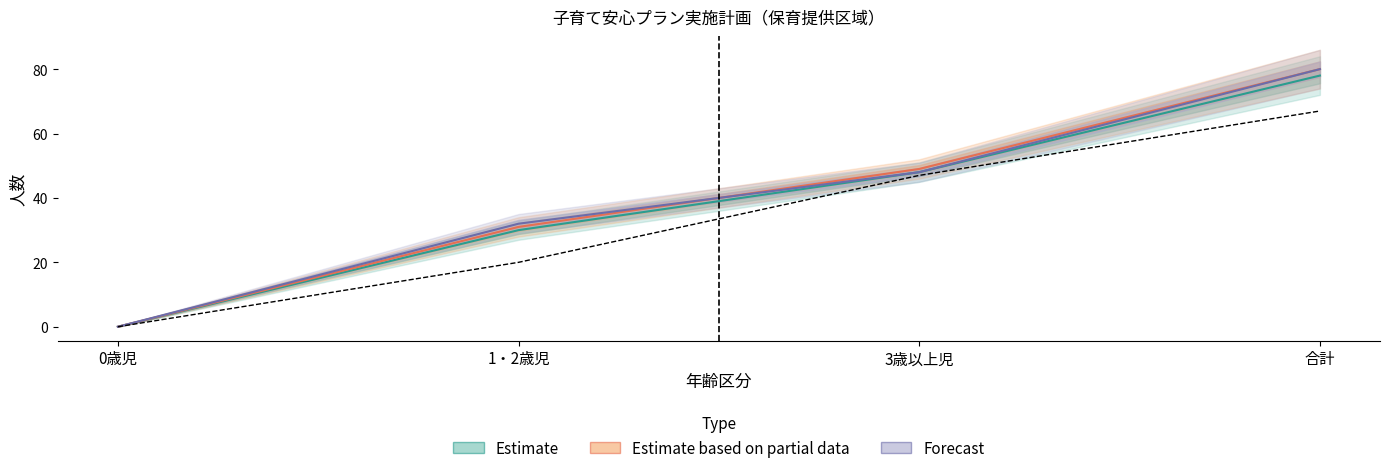

What is the sum of the 申込者数（実績） values at 合計 and 3歳以上児?

114